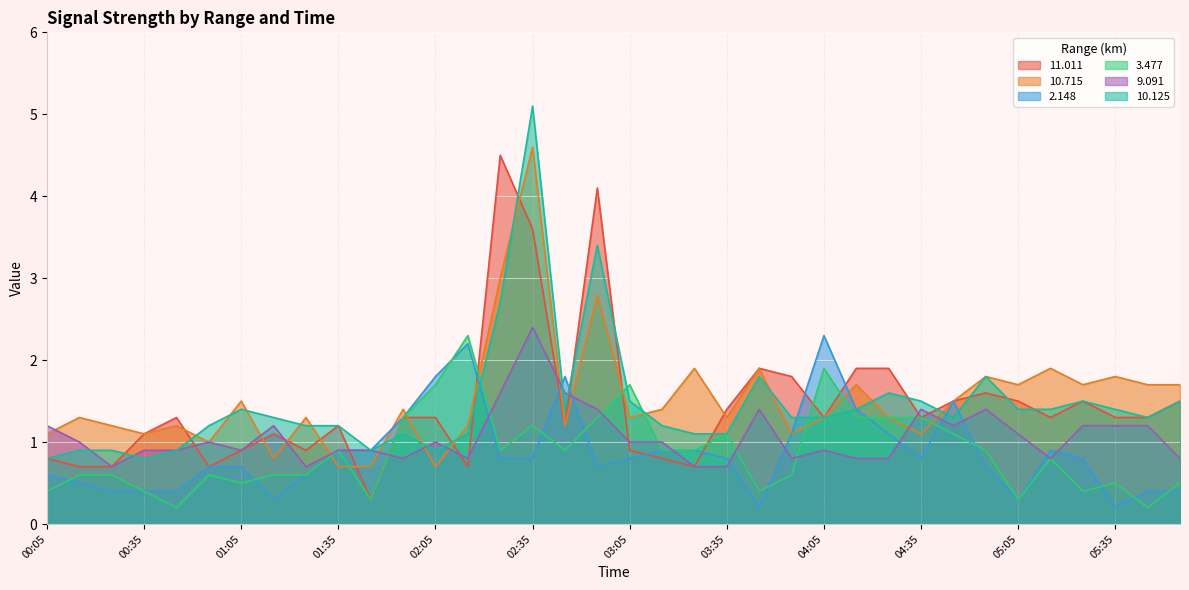

Does the chart display data point markers on the line(s)?

No